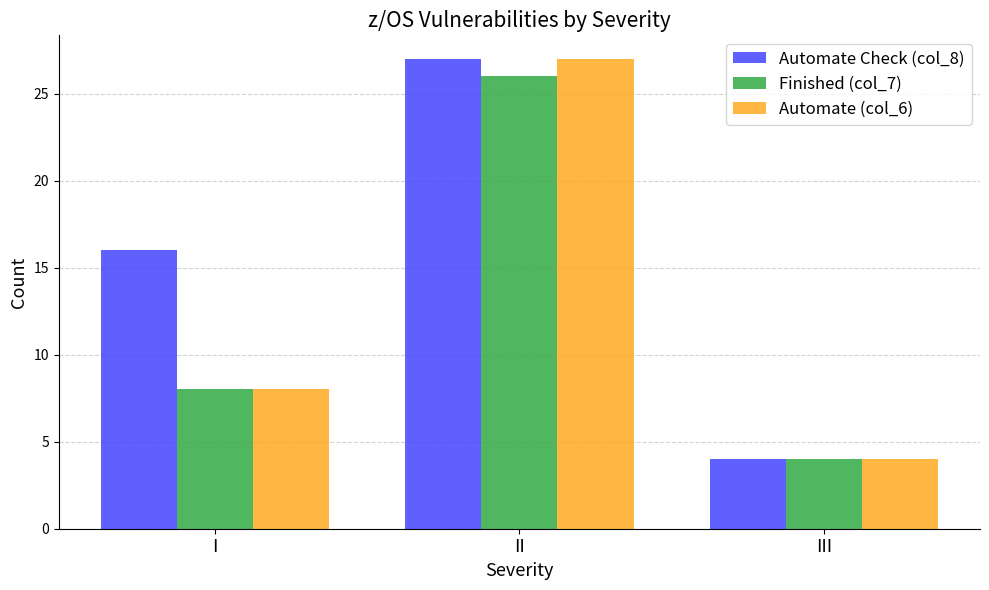

What is the spread (max minus min) of values at I?

8